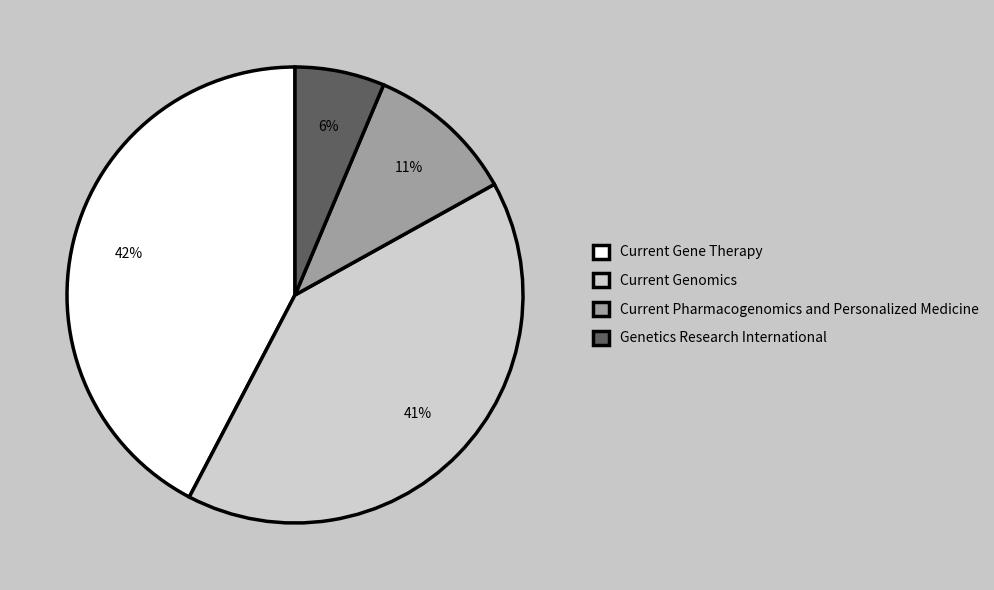

How many slices are in this pie chart?

4